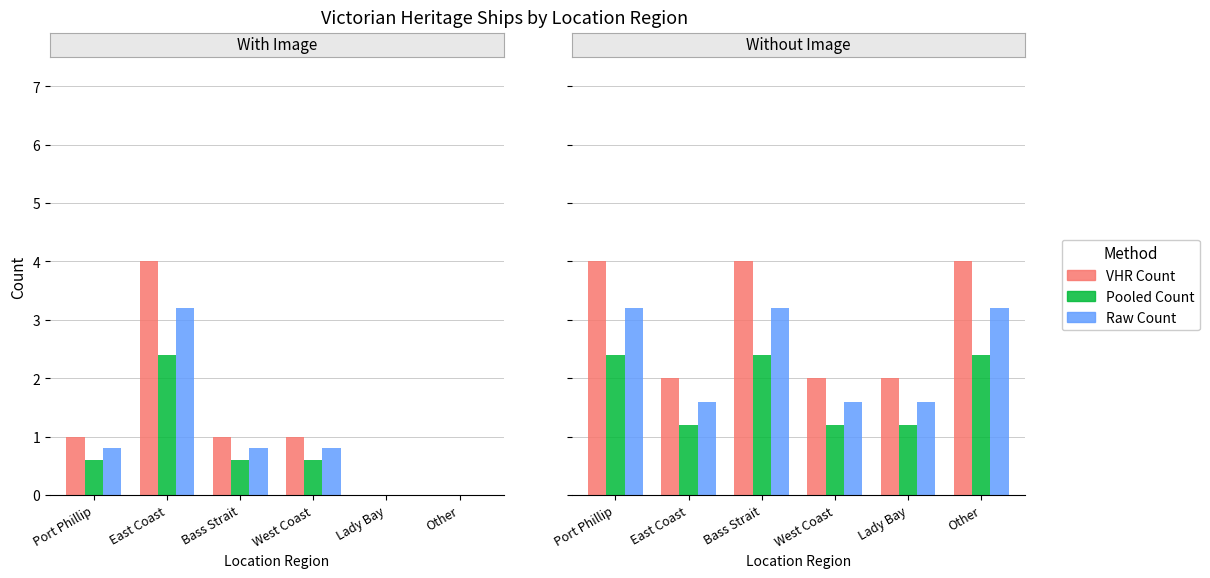

At which category is the sum across all series the highest?

Port Phillip